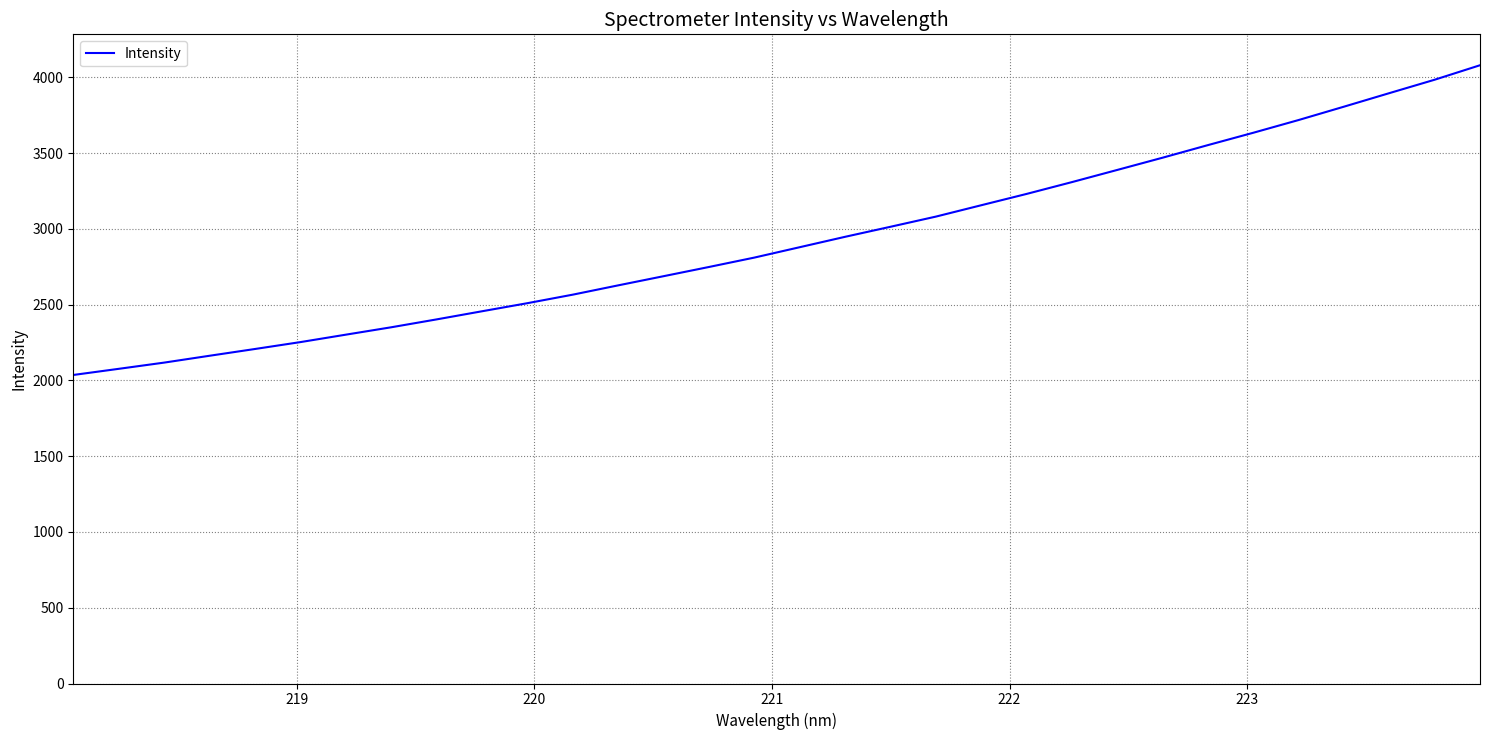

What is the smallest value displayed?

2036.4